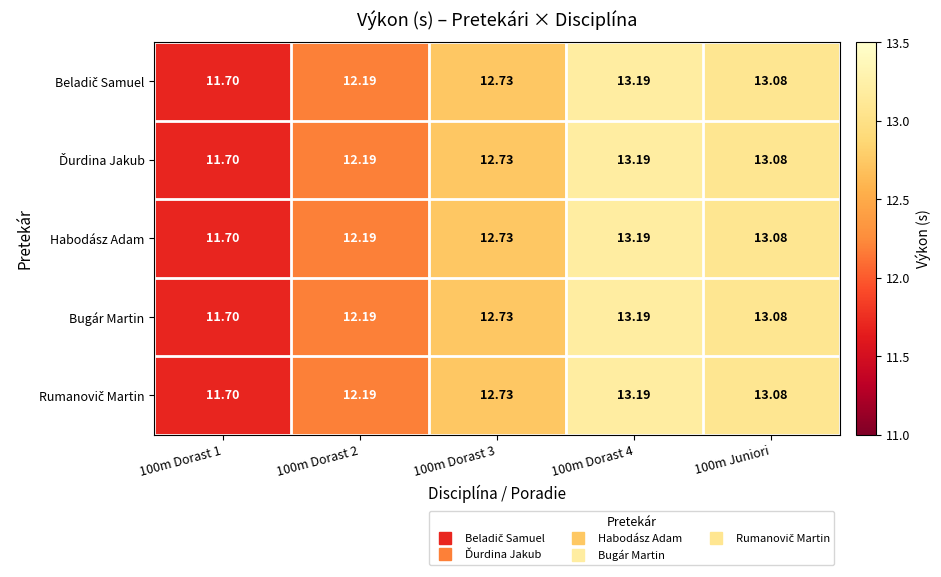

Is the value of Bugár Martin at 100m Juniori greater than the value of Habodász Adam at 100m Dorast 2?

Yes